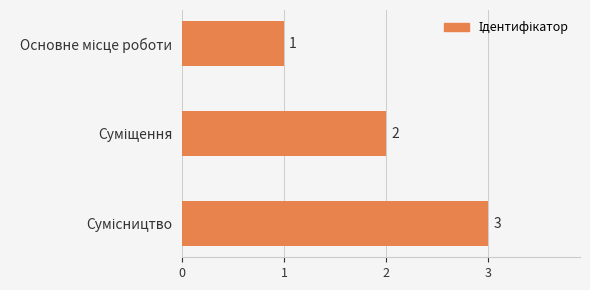

What is the sum of all values?

6